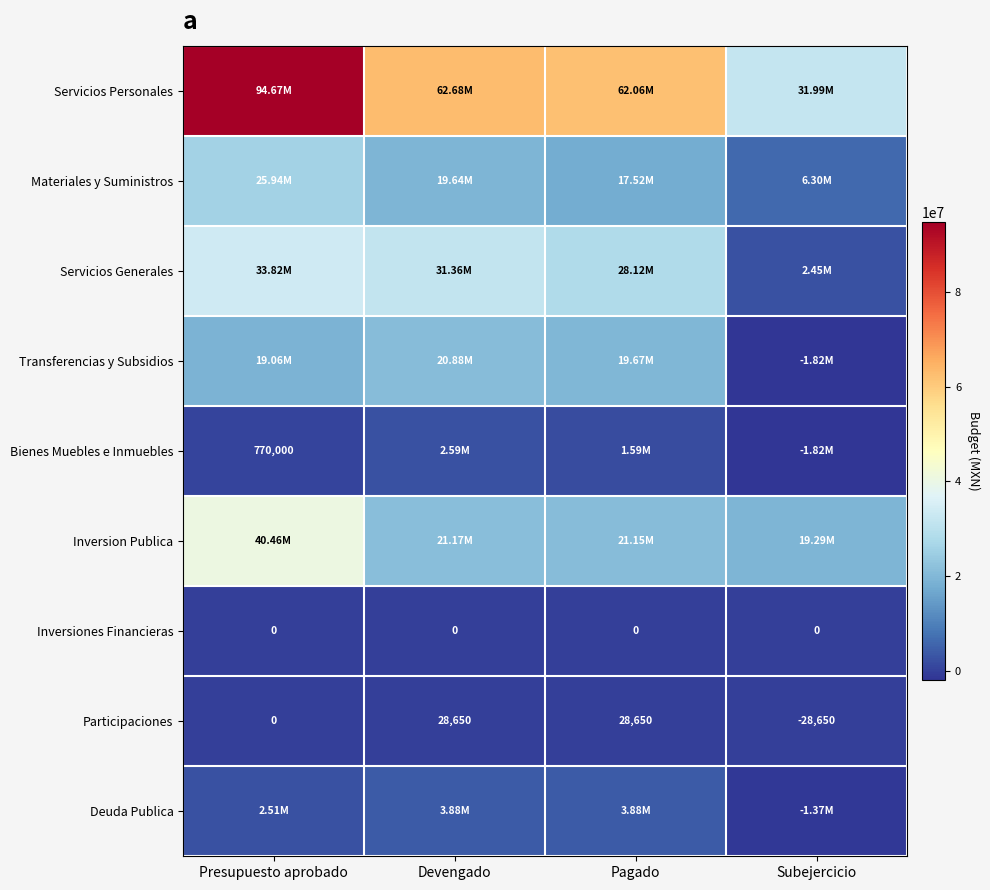

What is the average value of the Inversion Publica series?

25517649.0